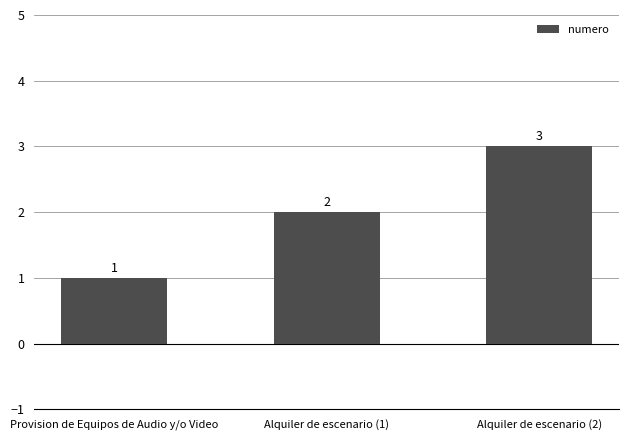

Reading right to left, extract all data points from this chart.

Alquiler de escenario (2)=3	Alquiler de escenario (1)=2	Provision de Equipos de Audio y/o Video=1